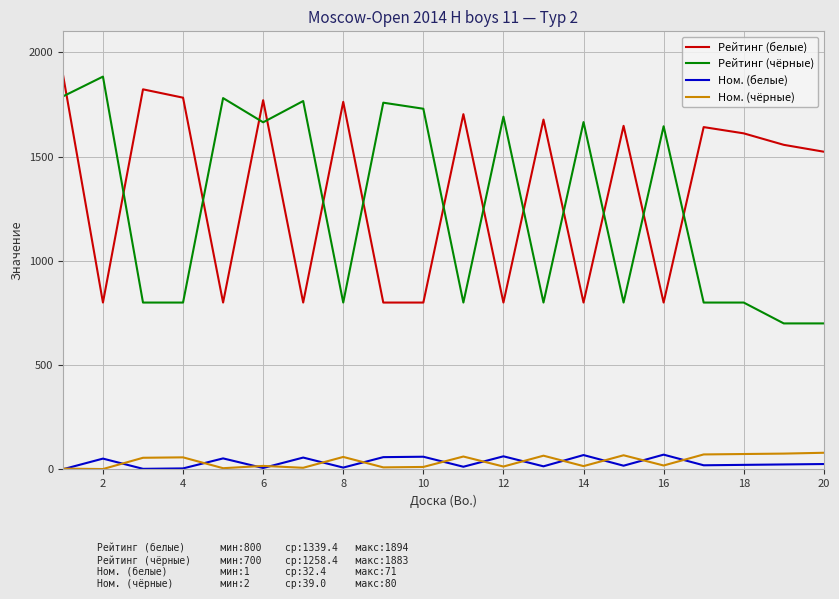

Count the number of data series in this chart.

4